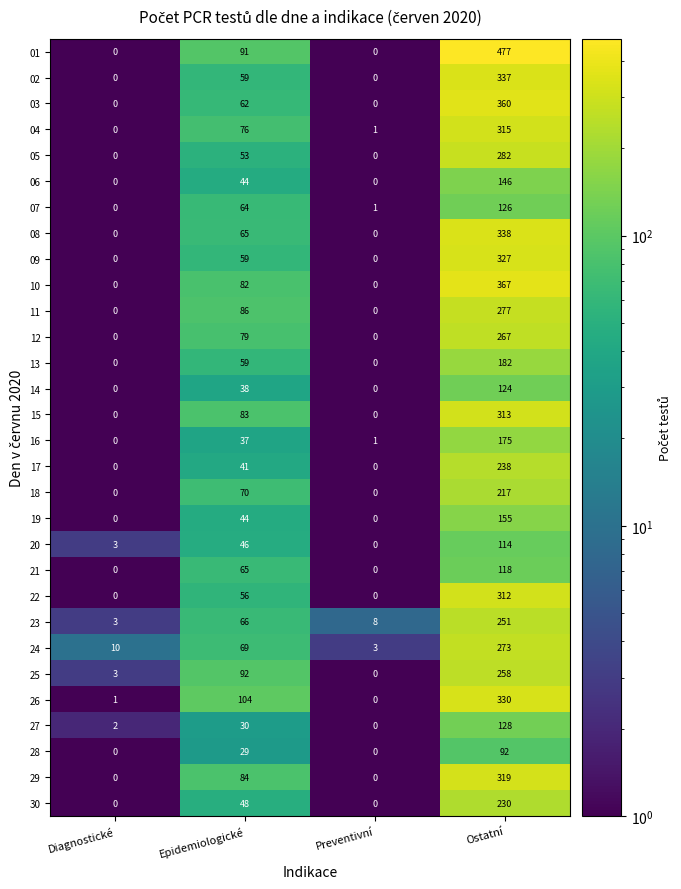

The 13 series shows 0 at Preventivní. True or false?

True